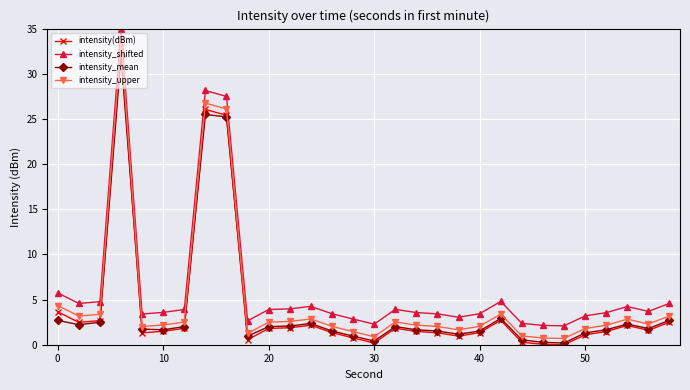

At how many categories does at least one series exceed 10?

3